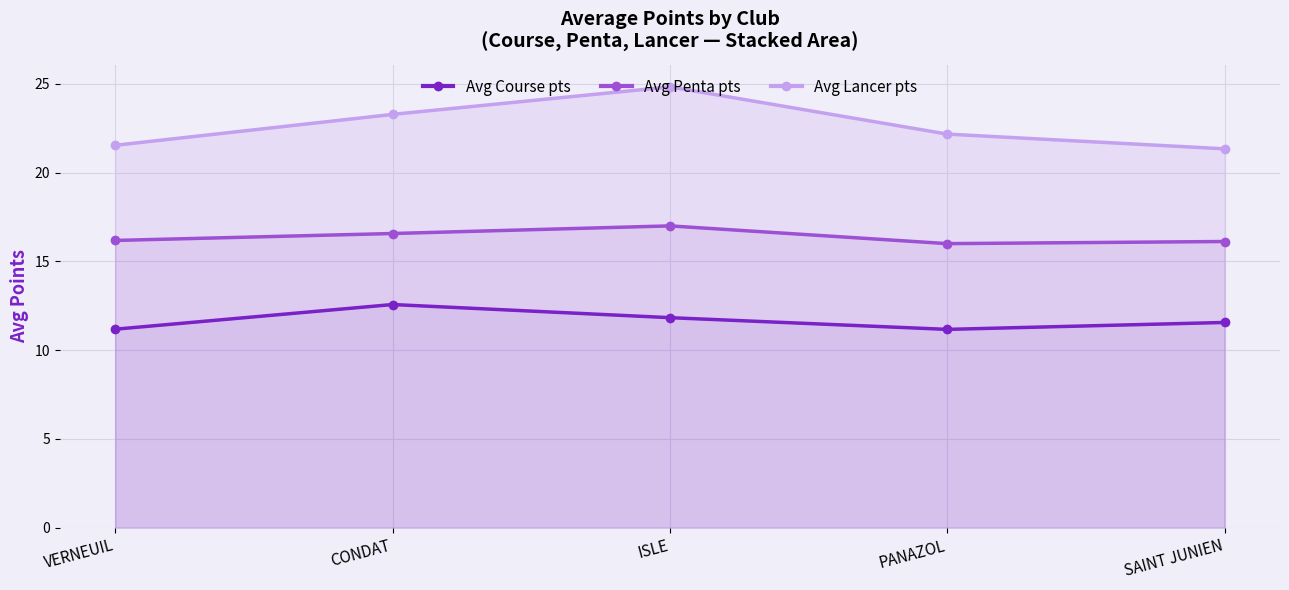

What is the approximate value of Avg Lancer pts at ISLE?

24.8